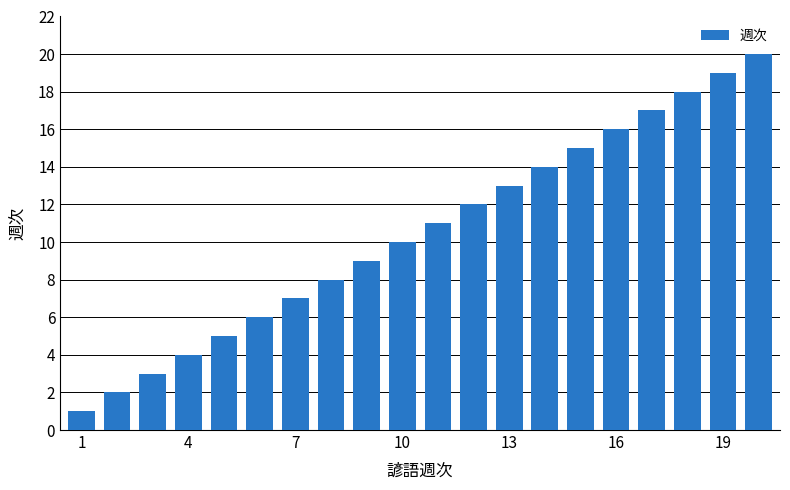

What is the maximum value shown in the chart?

20